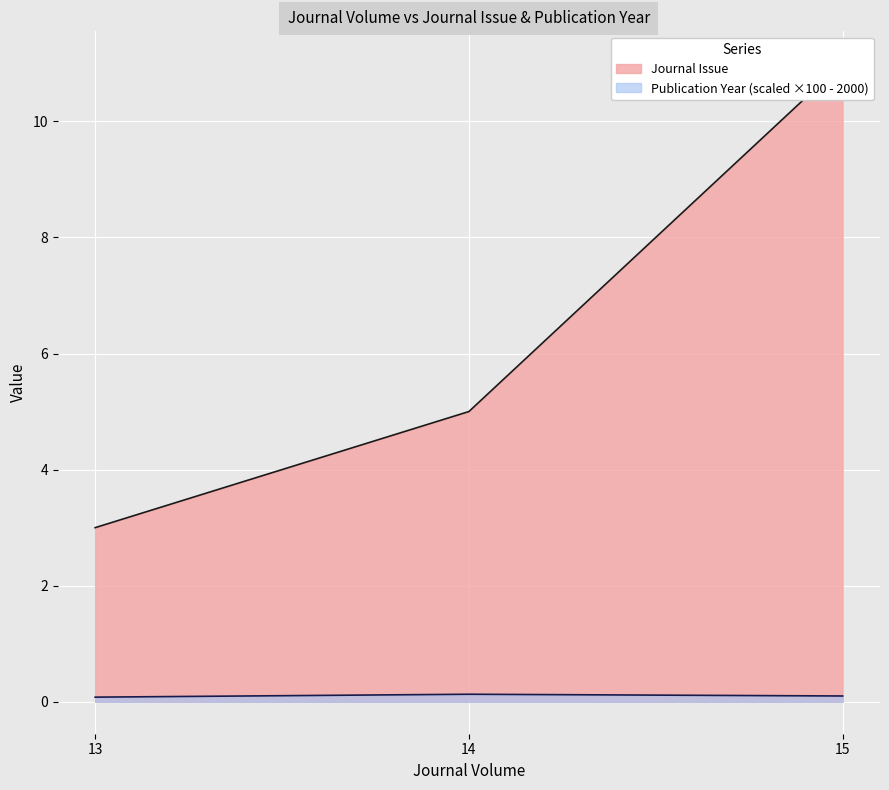

Read the Publication Year value at 13.

0.1